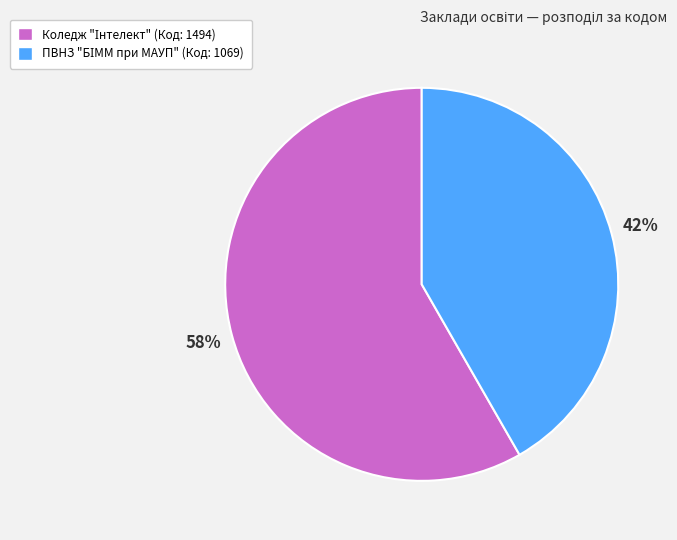

Is there a majority slice in this chart?

Yes